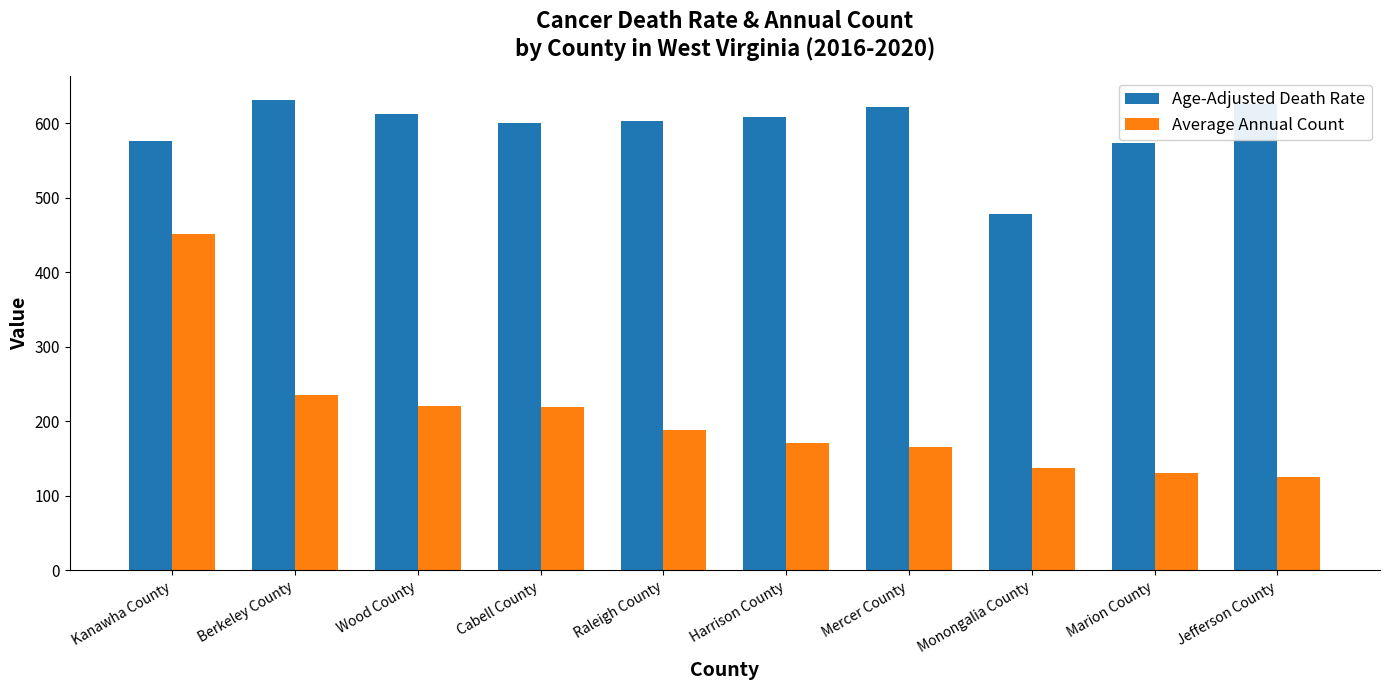

Is it true that Age-Adjusted Death Rate equals 882.3 at Jefferson County?

False